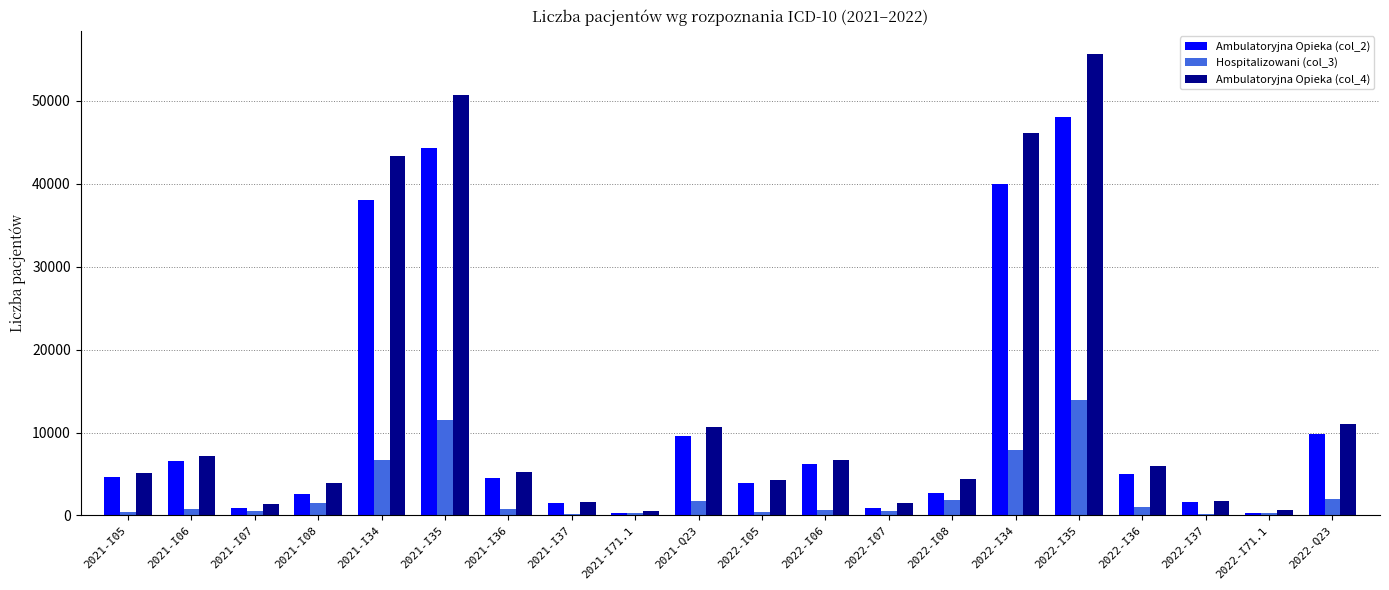

How many categories are shown in the chart?

20